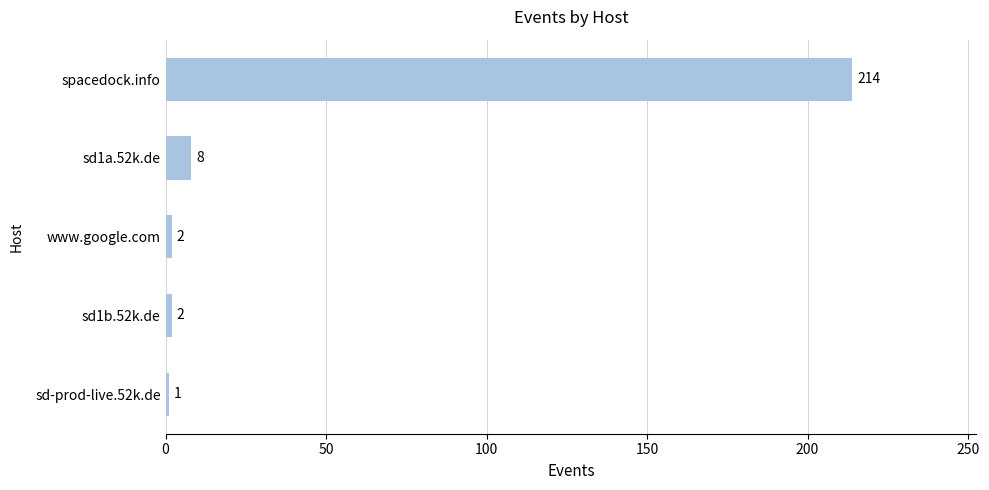

Between sd1b.52k.de and sd1a.52k.de, which is larger?

sd1a.52k.de